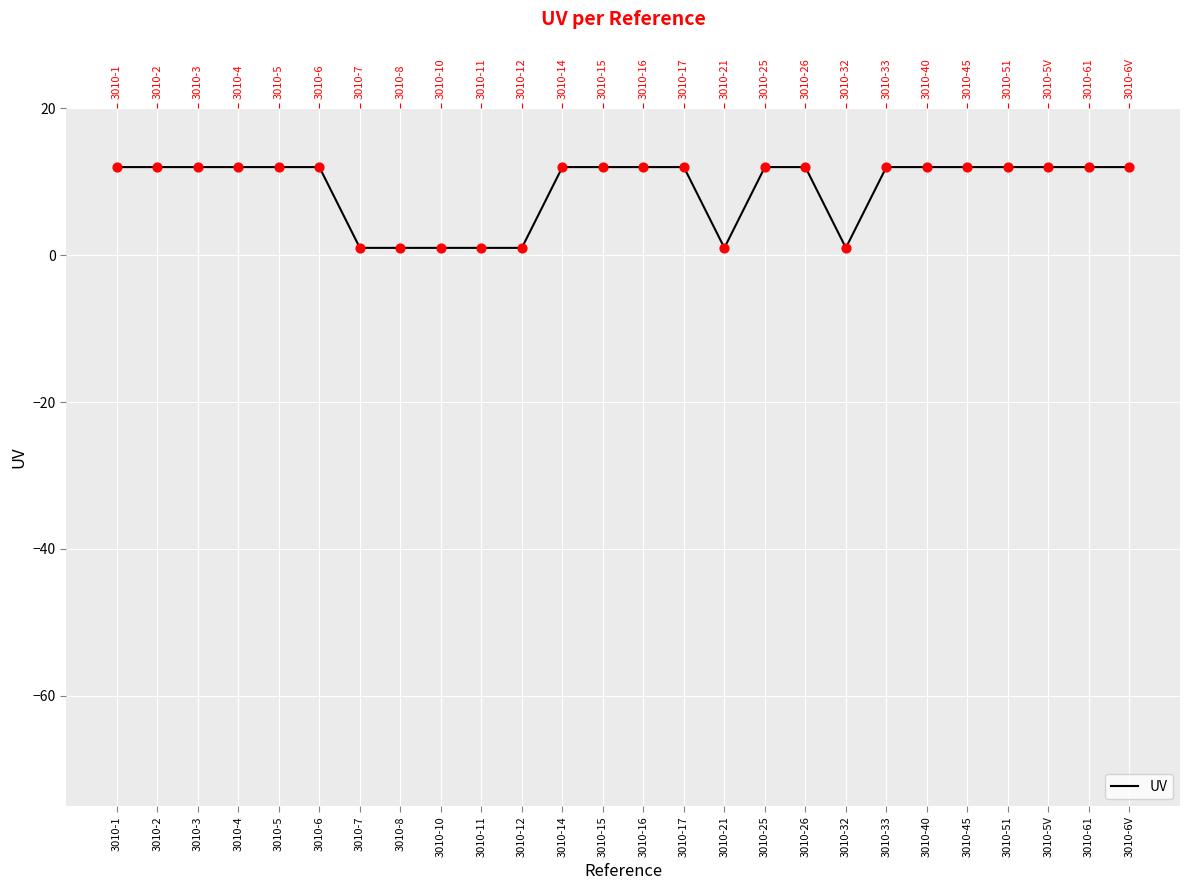

Between 3010-11 and 3010-5, which is larger?

3010-5